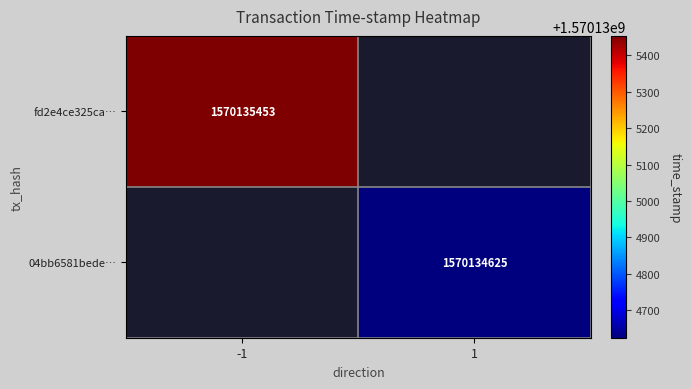

What is the maximum value for fd2e4ce325ca2d561f34aae790042f5910a3072?

1570135453